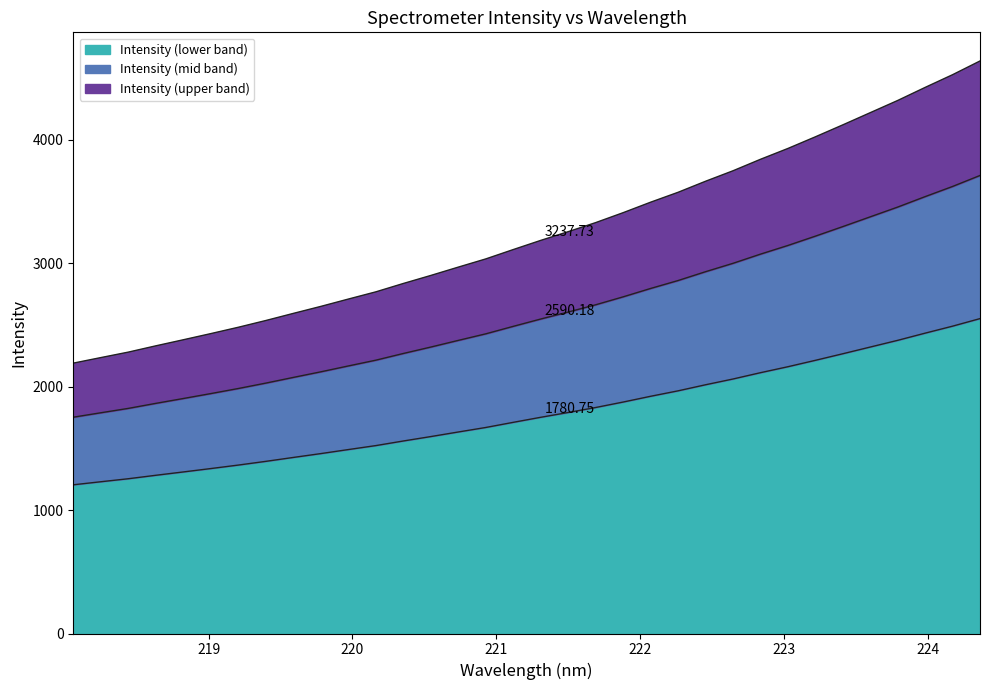

What is the minimum value shown in the chart?

1204.2